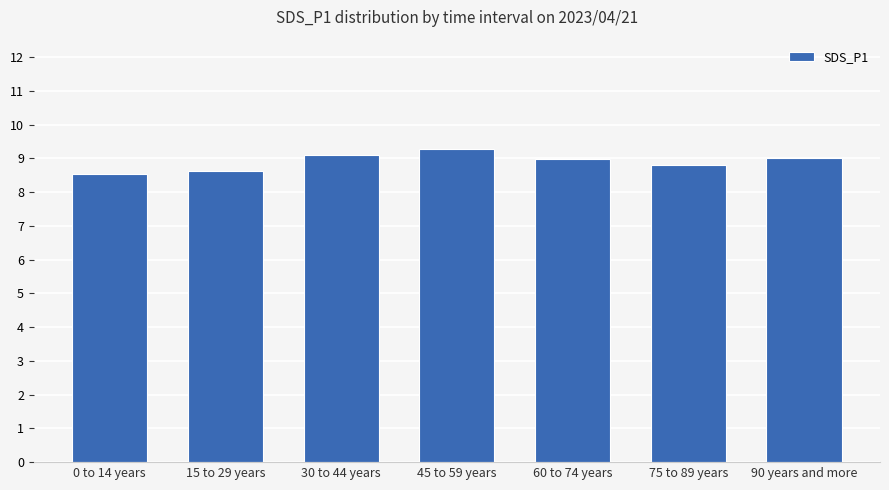

What is the change in value from 0 to 14 years to 15 to 29 years?

+0.1